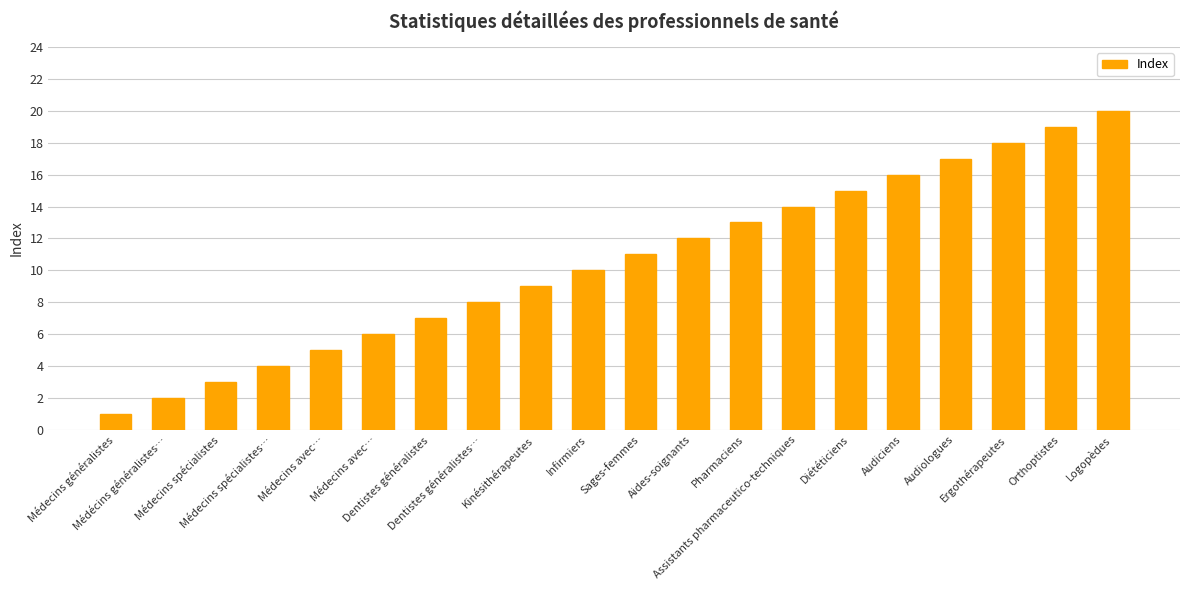

What value does the data have at Logopèdes?

20